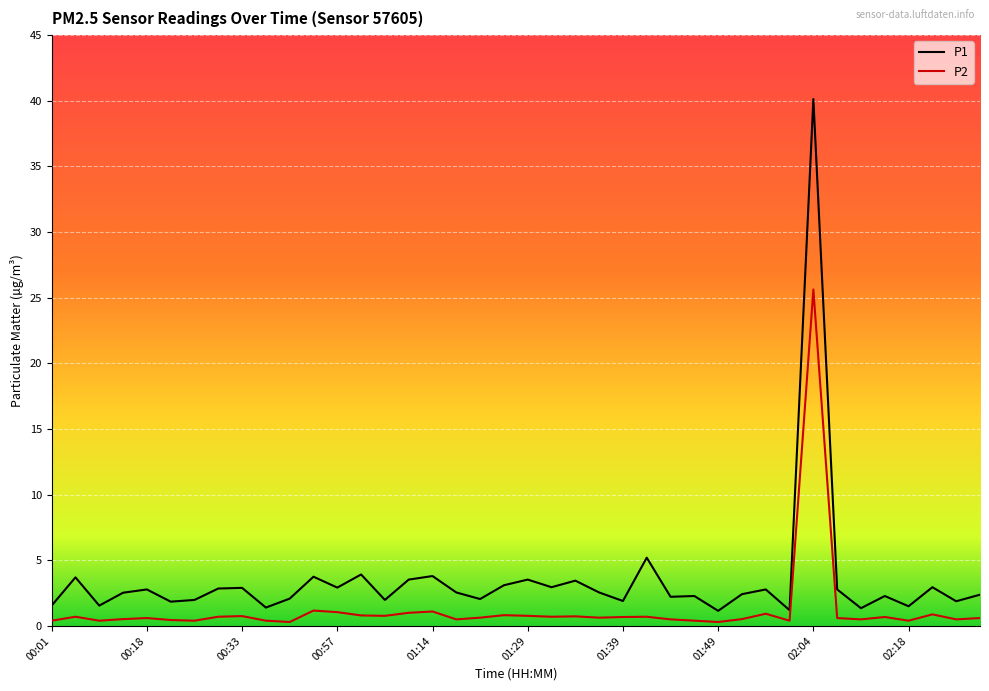

True or false: P1 and P2 cross at least once.

False